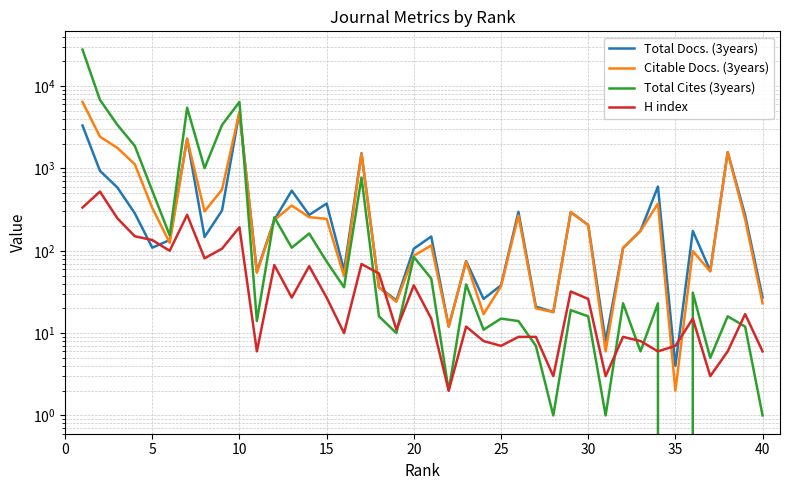

Which label corresponds to the smallest value in the chart?

35